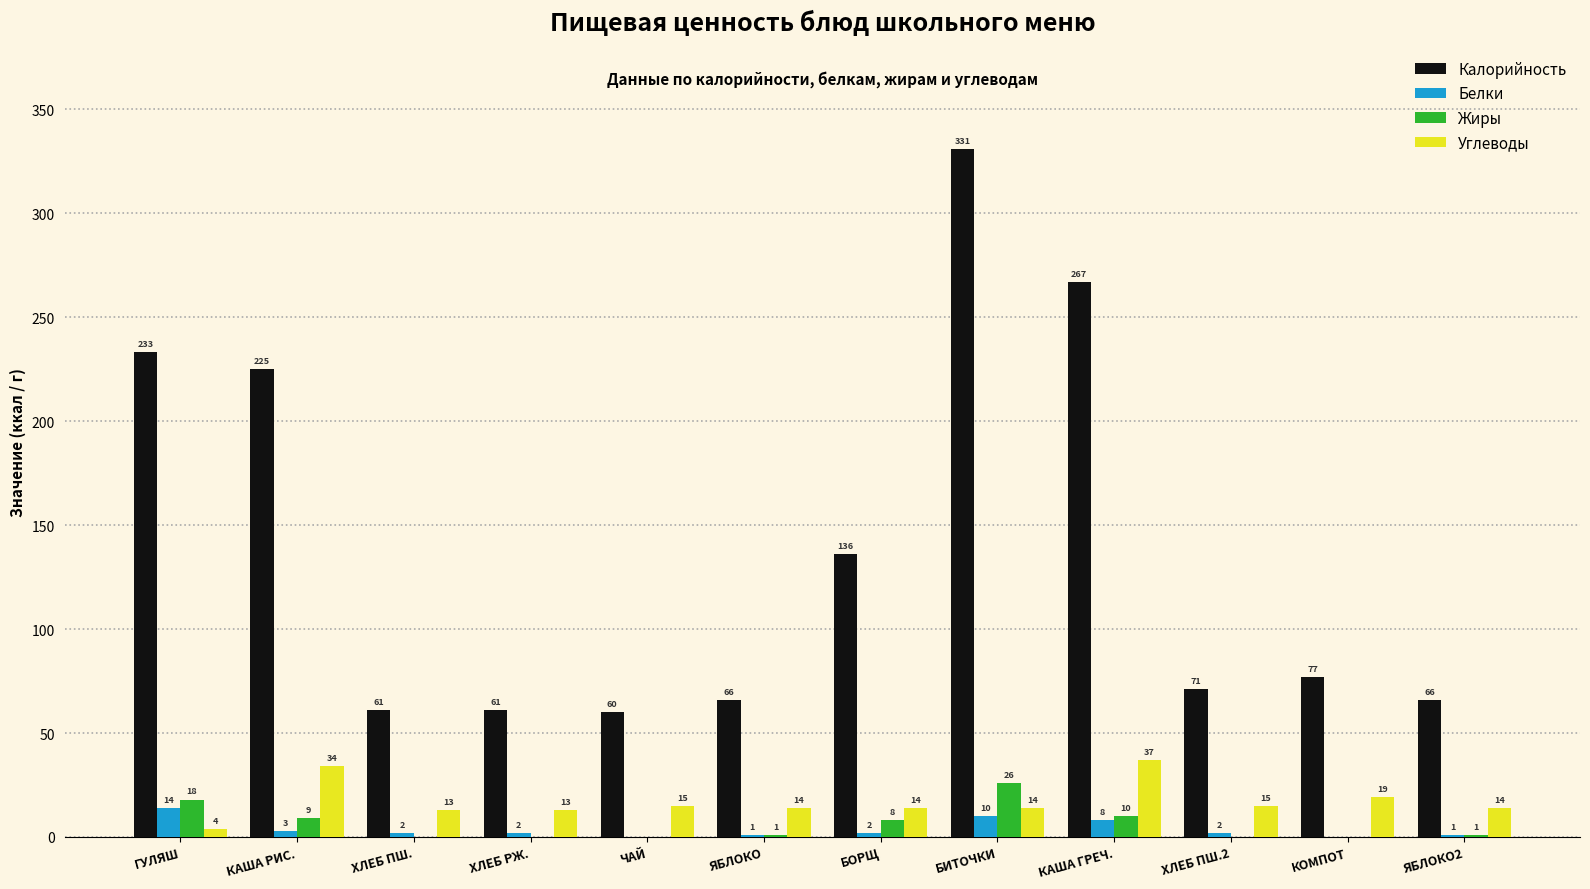

At which category does the chart reach its peak across all series?

БИТОЧКИ